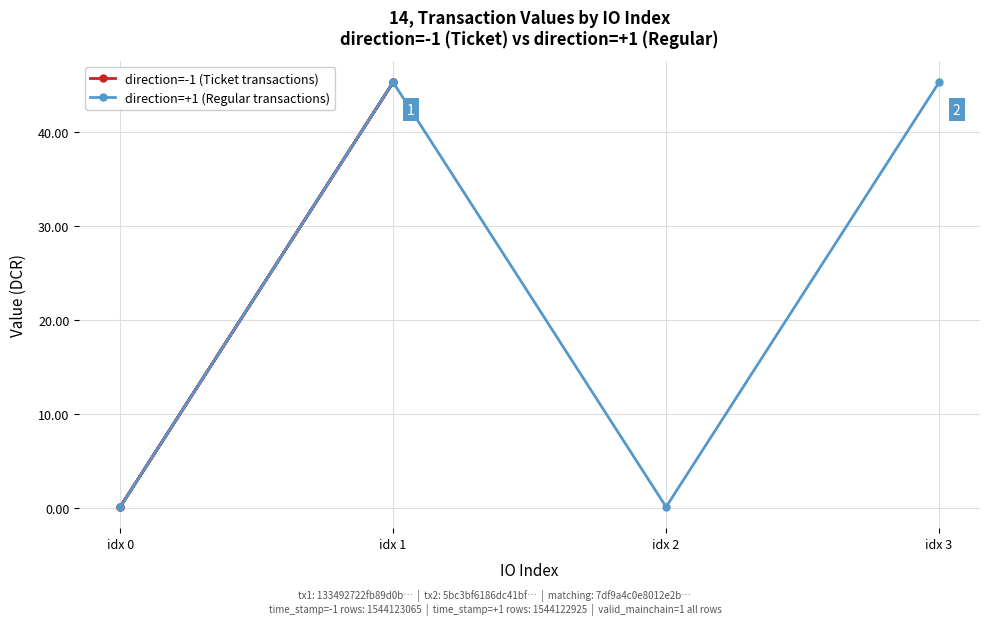

At how many categories does at least one series exceed 39?

2